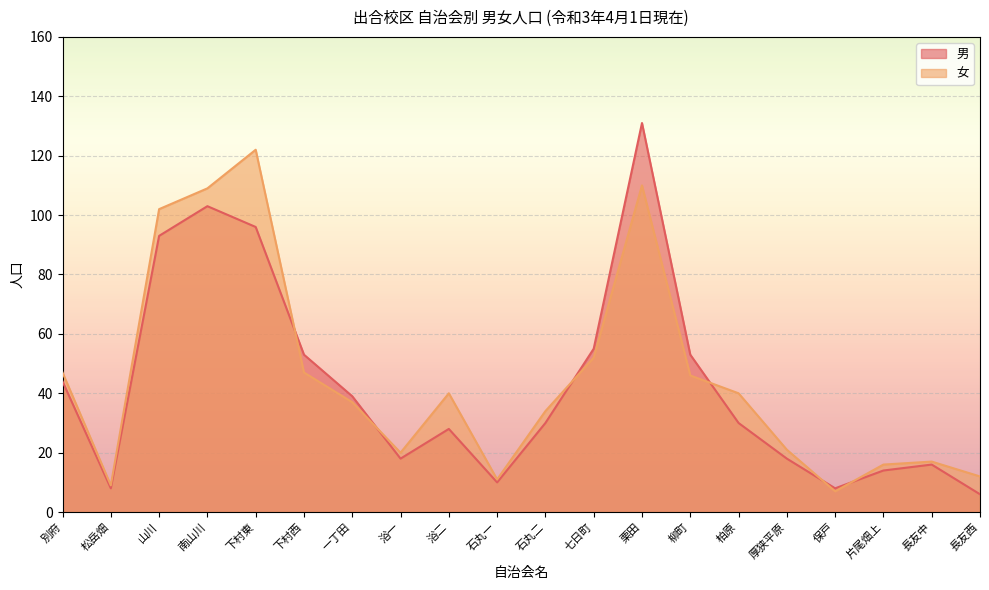

What is the label of the 9th point from the right?

七日町